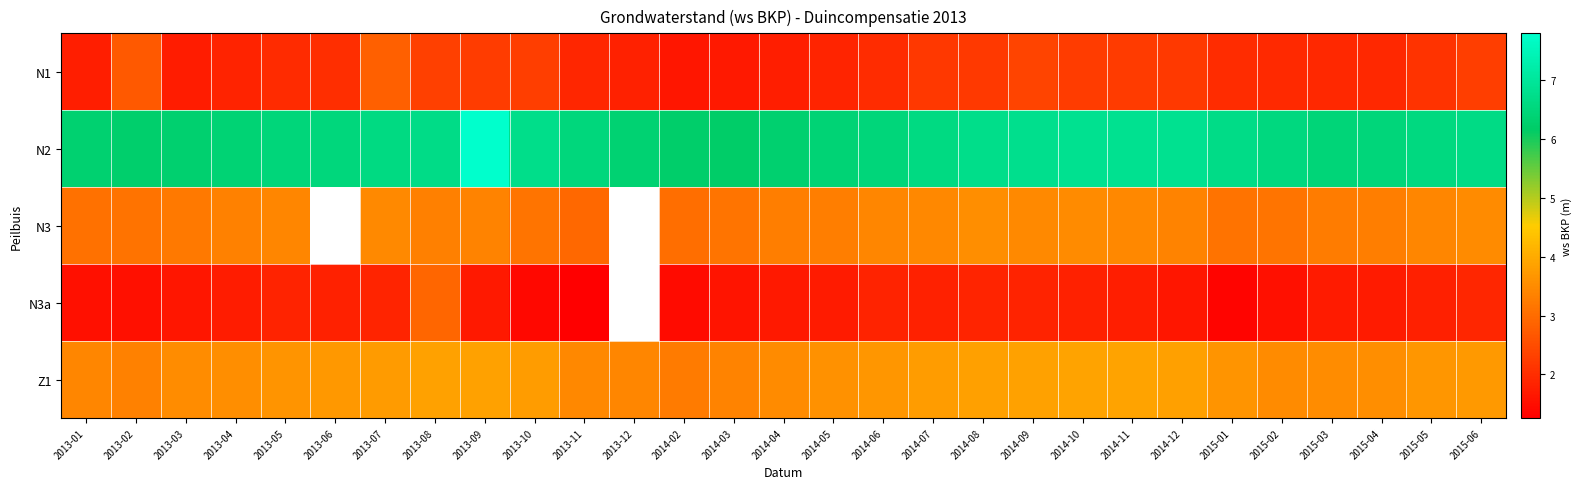

Which has a higher value, 2015-03 or 2013-04?

2015-03